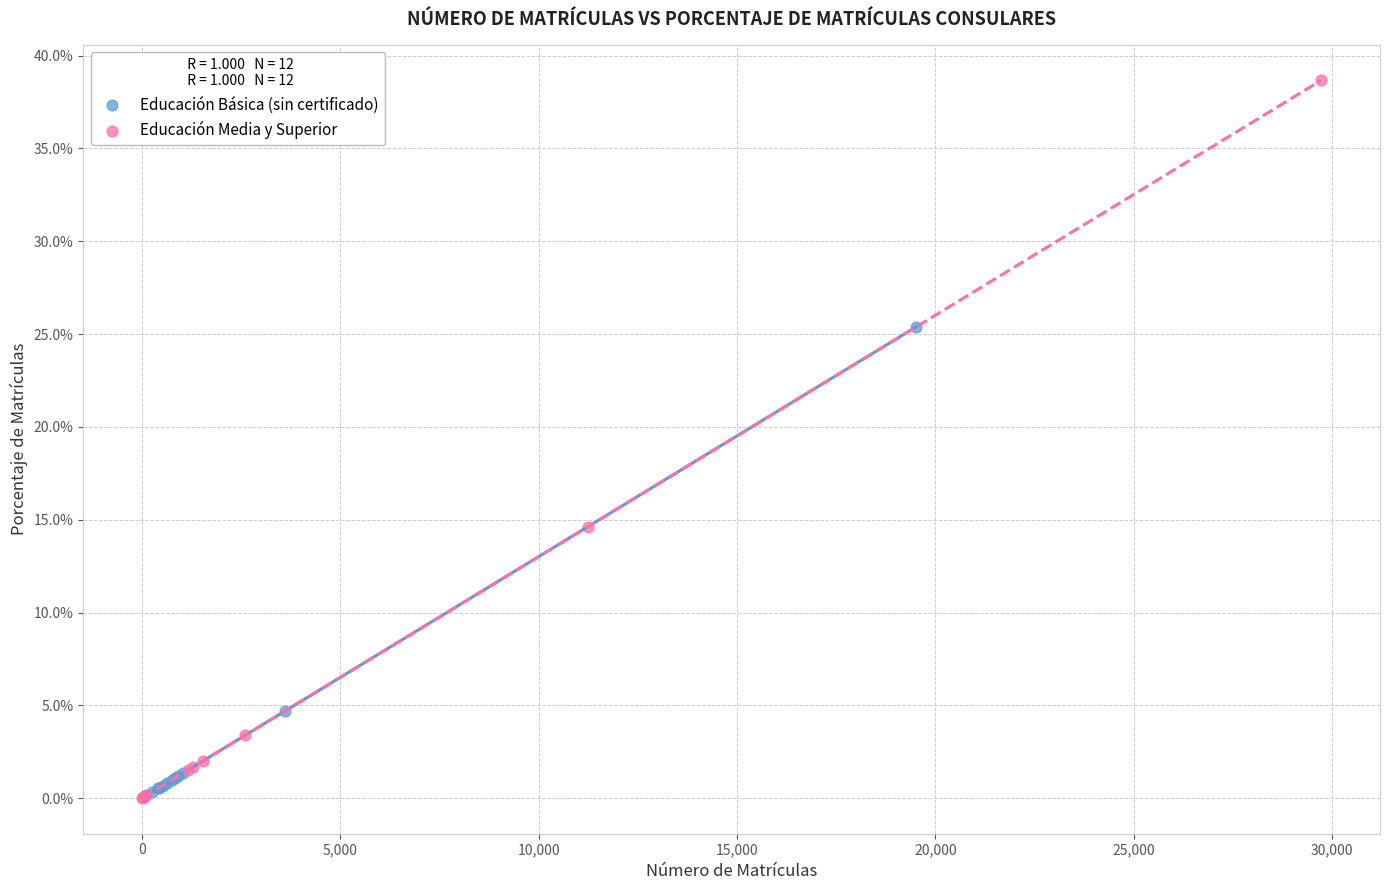

What are all the series names shown in the legend?

Educación Básica (sin certificado), Educación Media y Superior